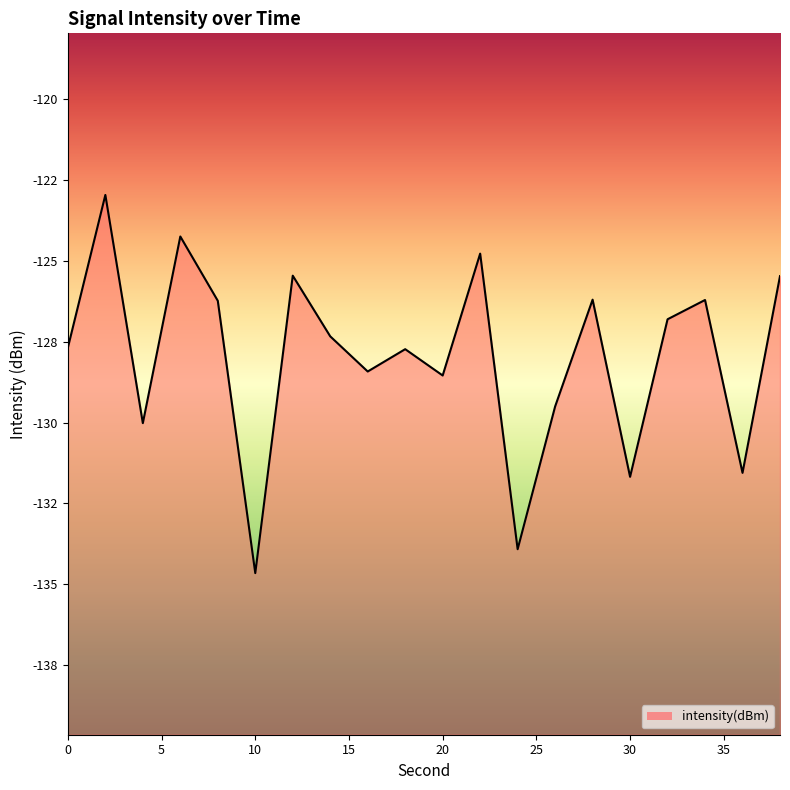

What is the value of the 5th point from the left?

-126.2